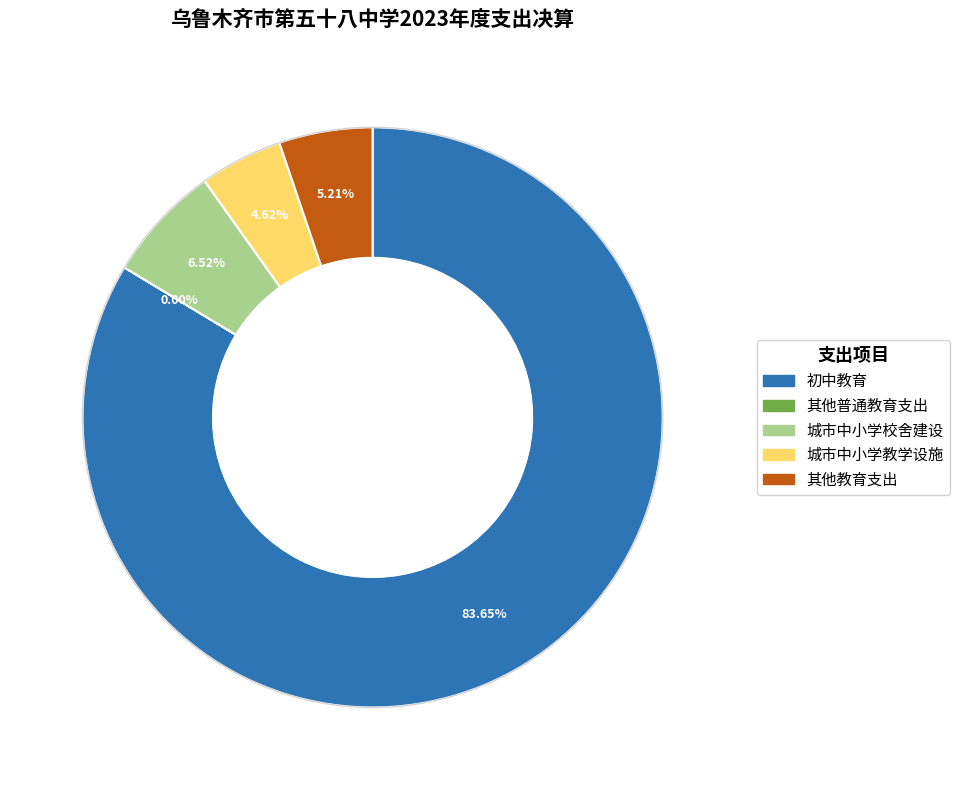

To the nearest percent, what is the difference between the 城市中小学校舍建设 and 城市中小学教学设施 slice percentages?

2%